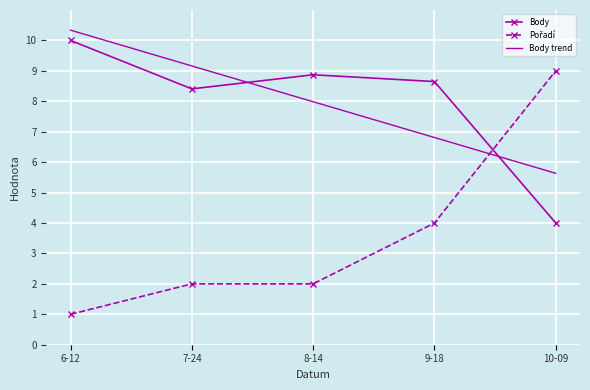

What is the sum of all Body values?

39.9